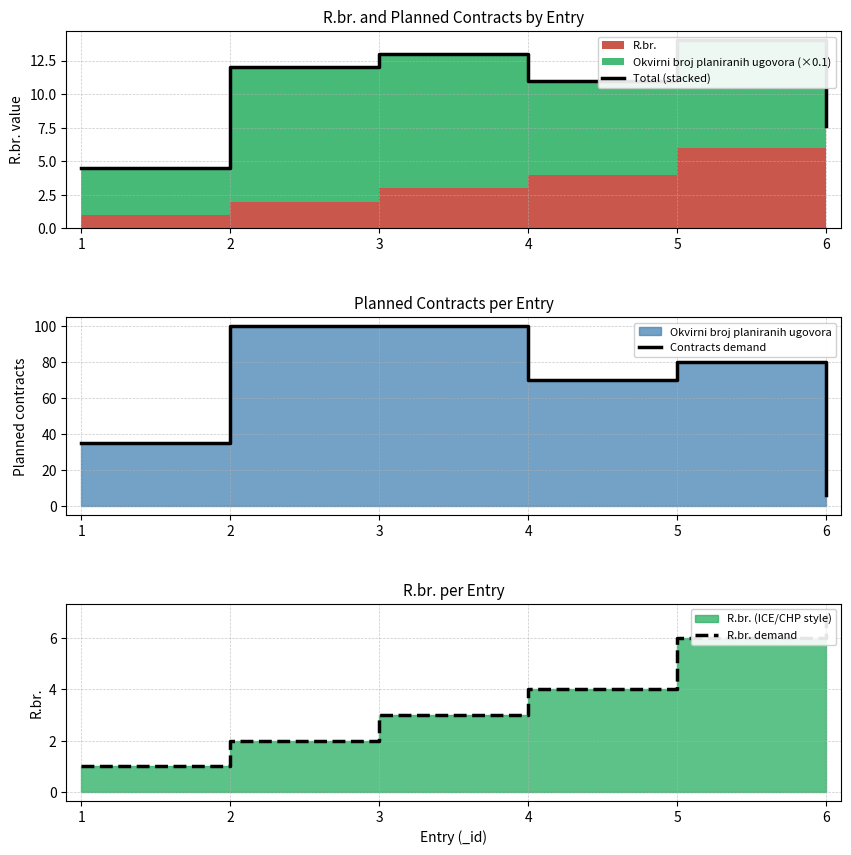

At which category does Total (stacked) reach its first local peak?

3